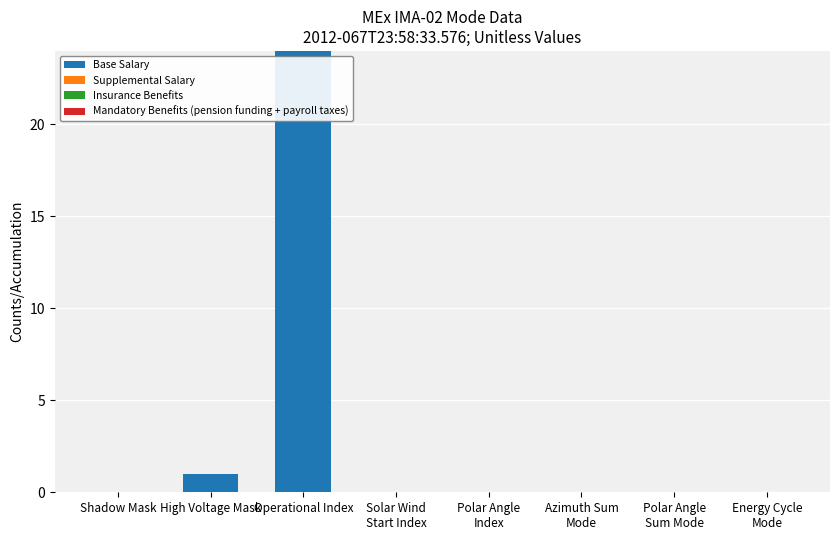

How many categories are shown in the chart?

8